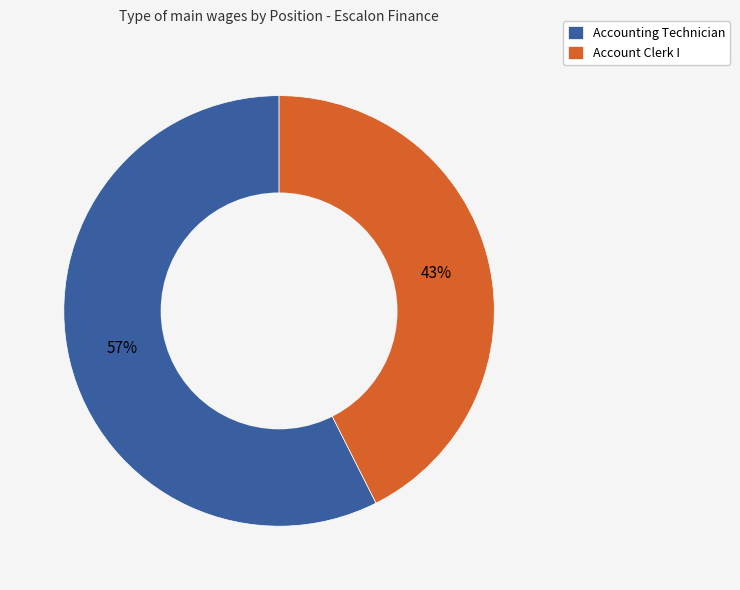

To the nearest percent, what percentage of the pie is Account Clerk I?

43%